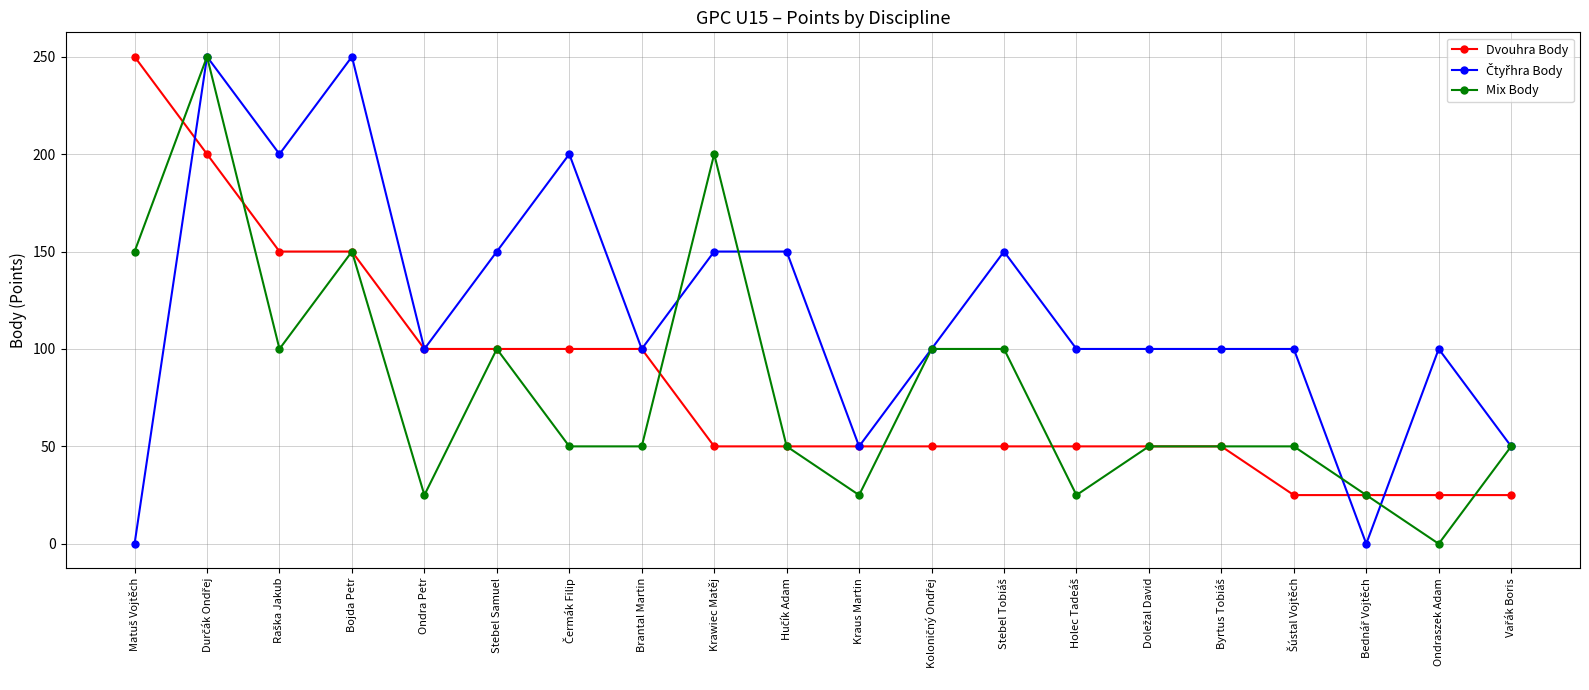

What is the label of the 12th point from the right?

Krawiec Matěj